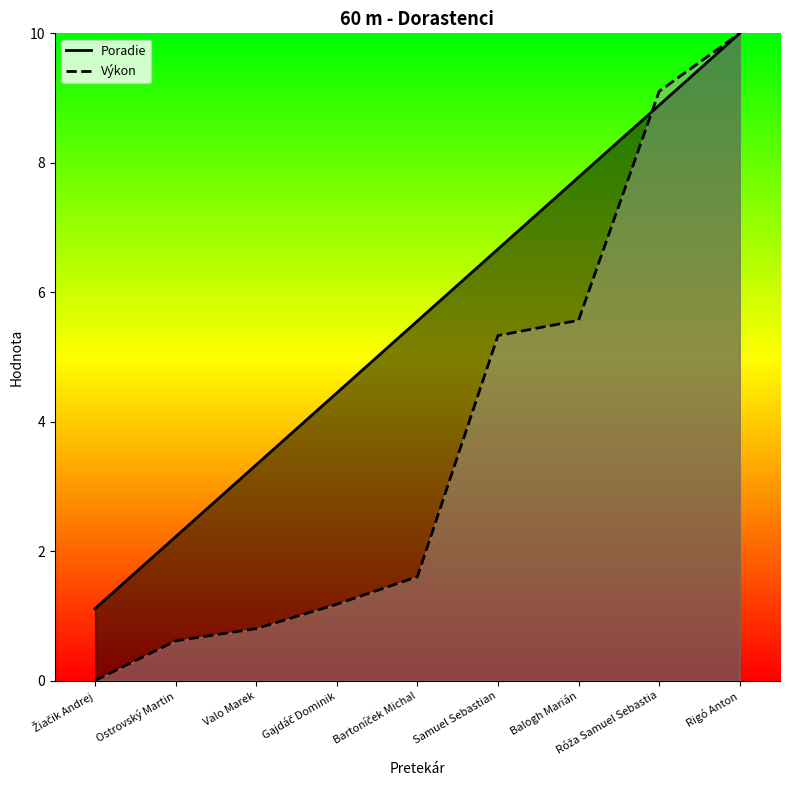

Which category has the highest value across all series?

Rigó Anton